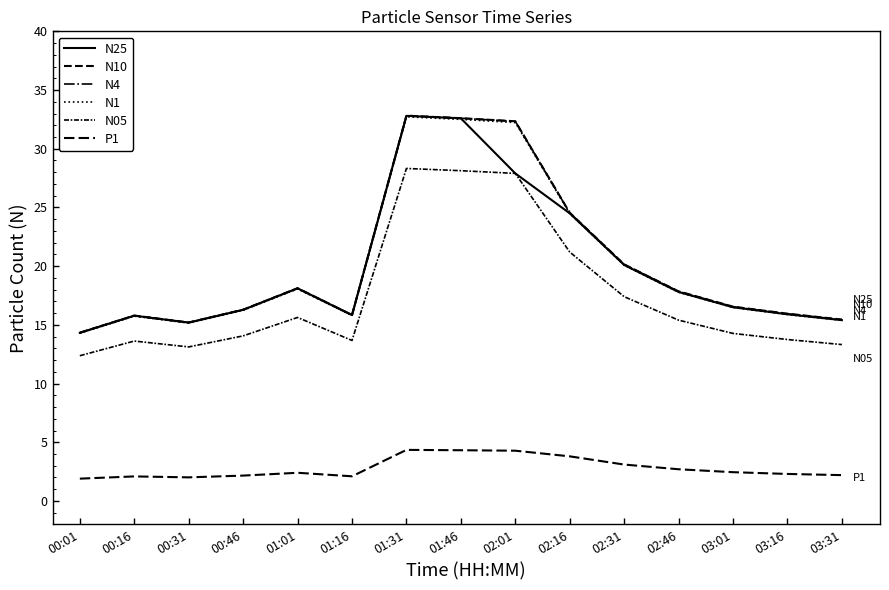

True or false: P1 and N05 cross at least once.

False